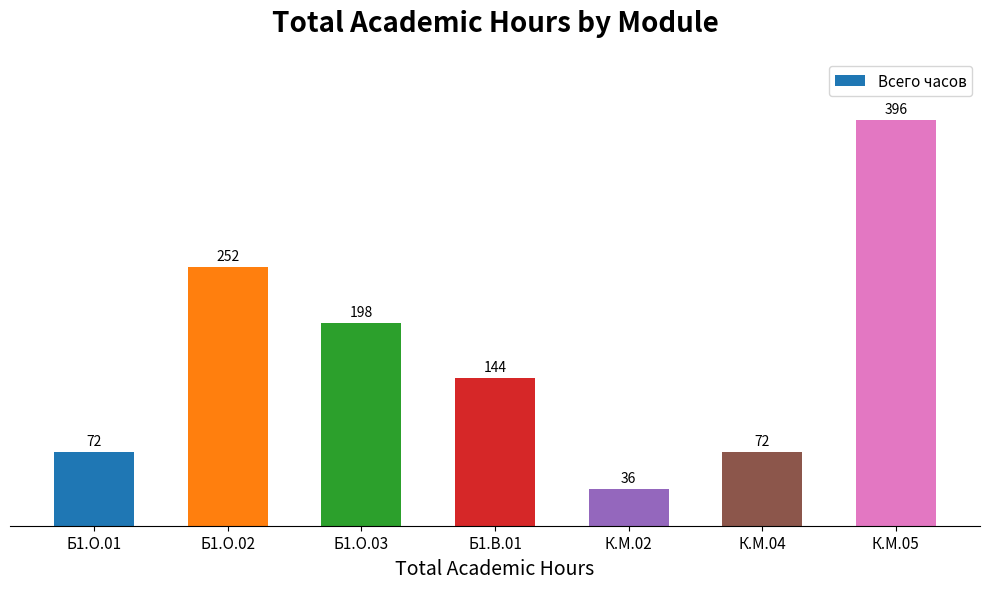

What is the value of the 4th bar from the left?

144